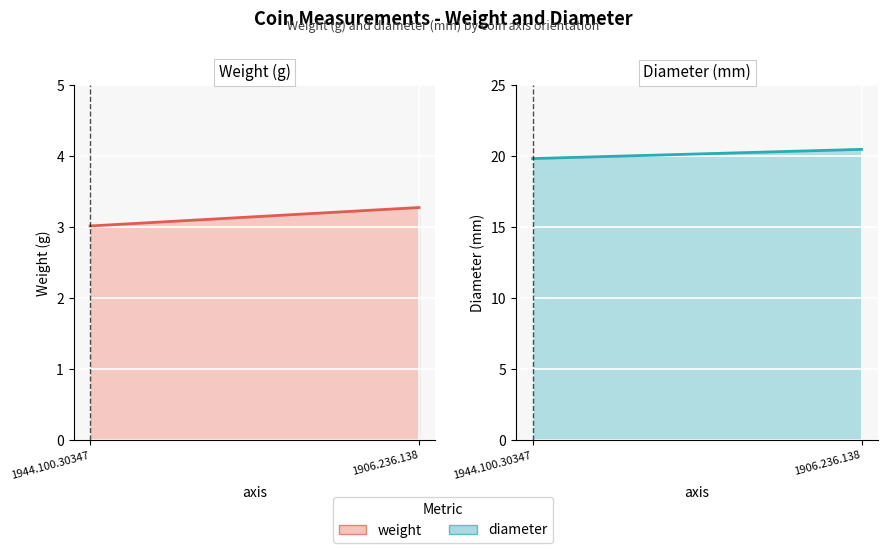

Which series has the largest range (max minus min)?

diameter